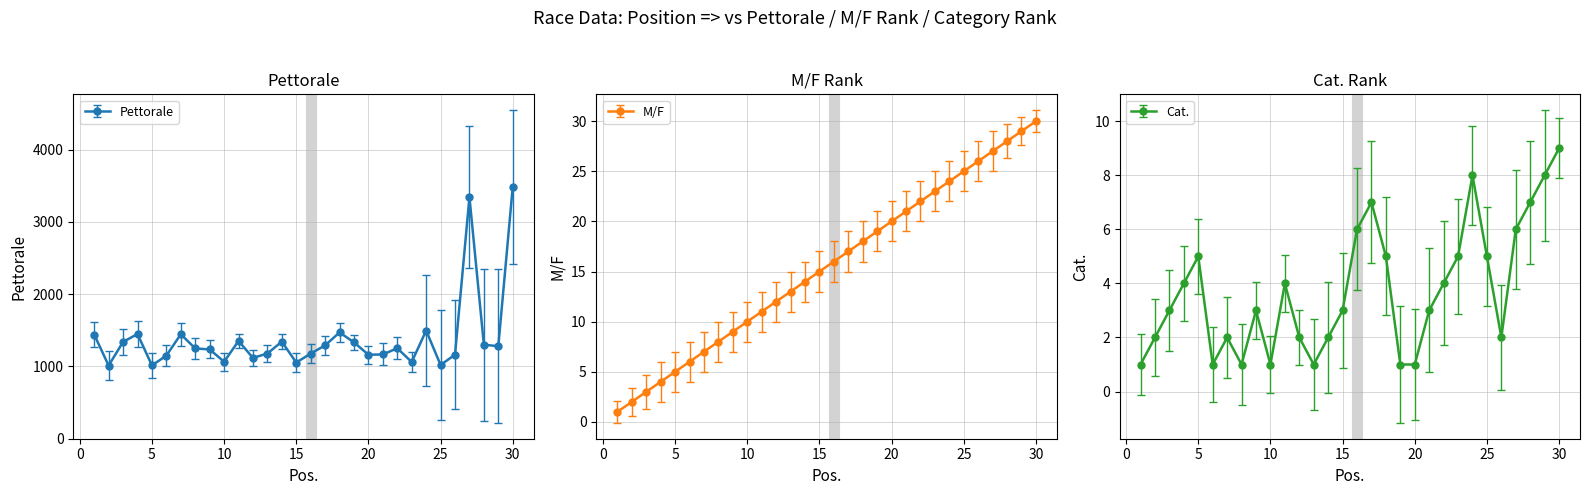

What is the value of the Pettorale point at the 20th from the left?

1160